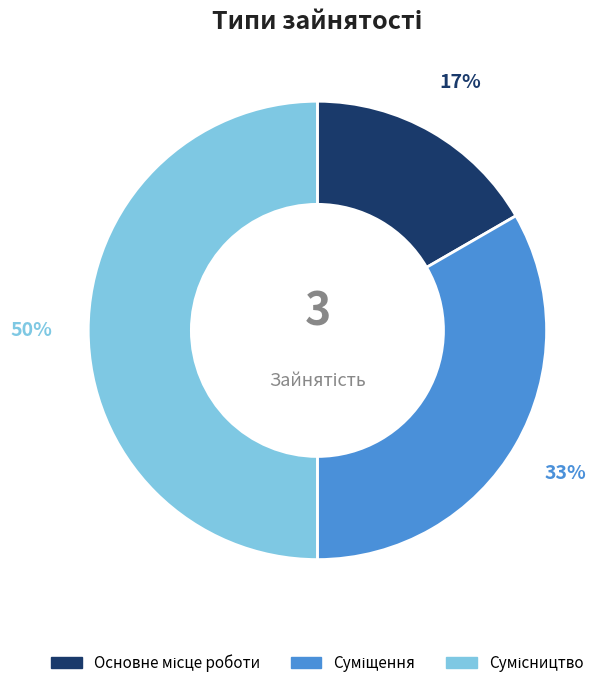

To the nearest percent, what is the difference between the largest and smallest slice percentages?

33%